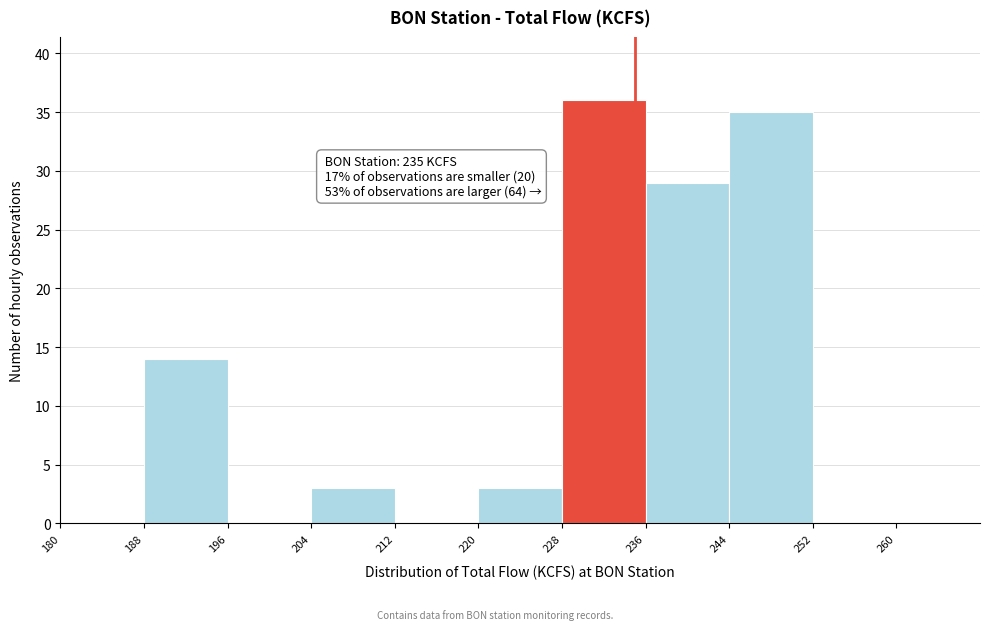

Which range on the x-axis has the tallest bar?

228 to 236